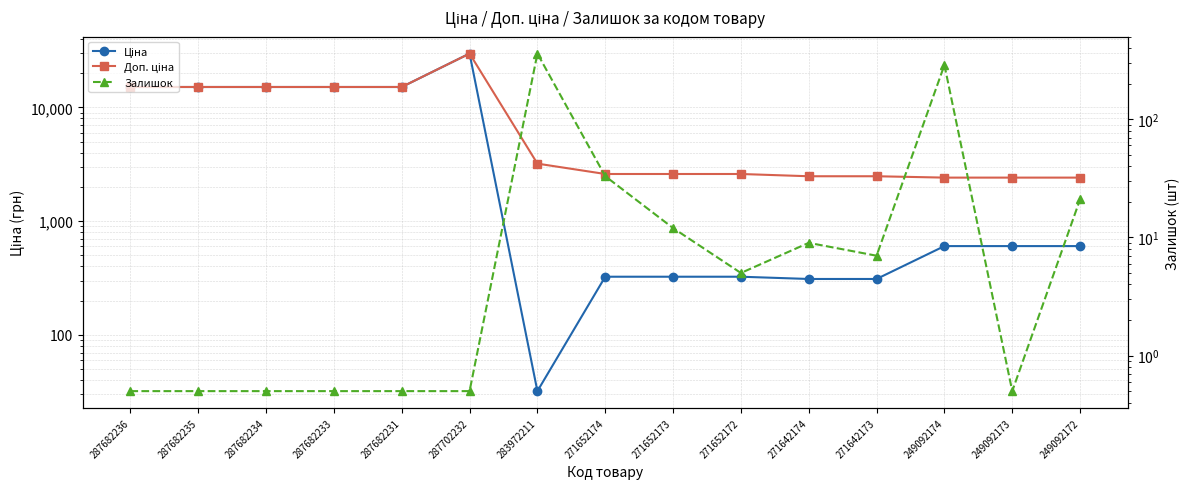

What is the minimum value shown in the chart?

0.5